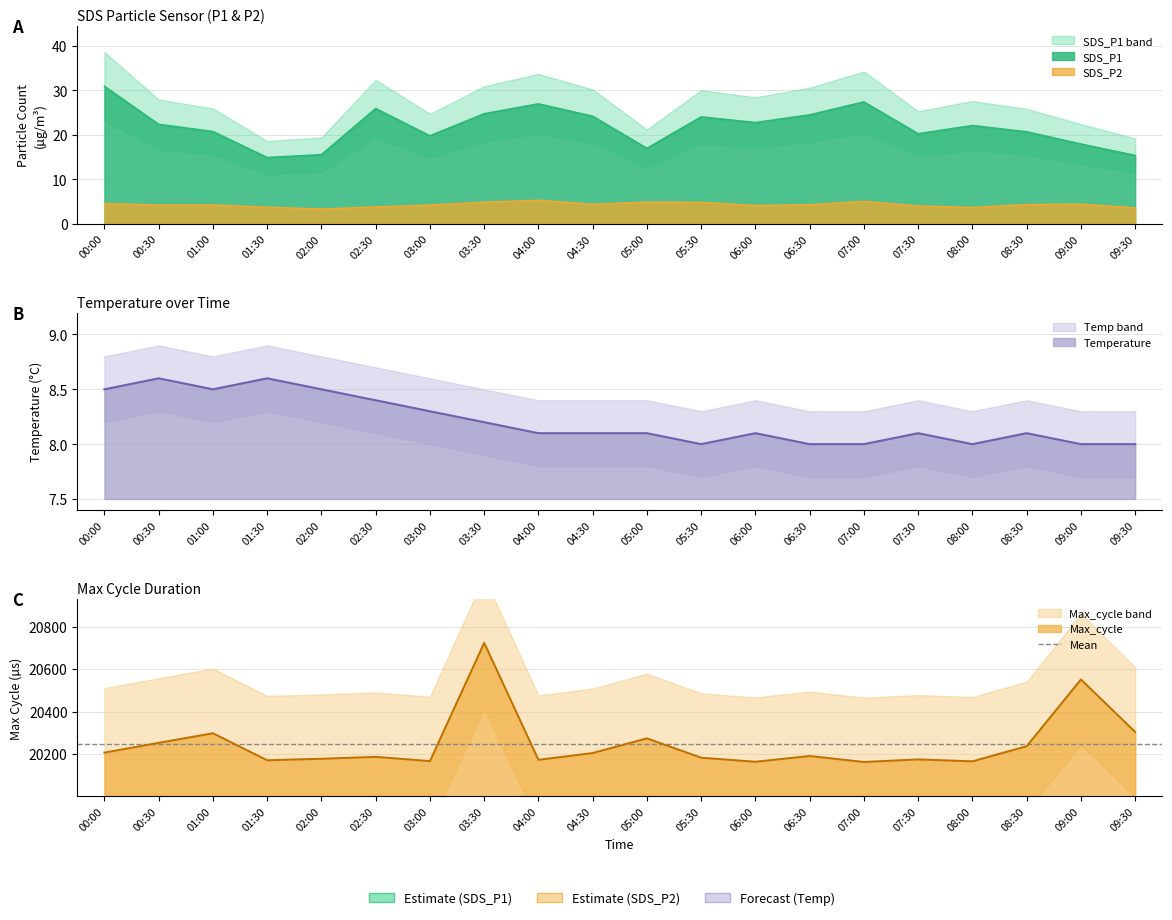

At how many categories does at least one series exceed 3531?

20